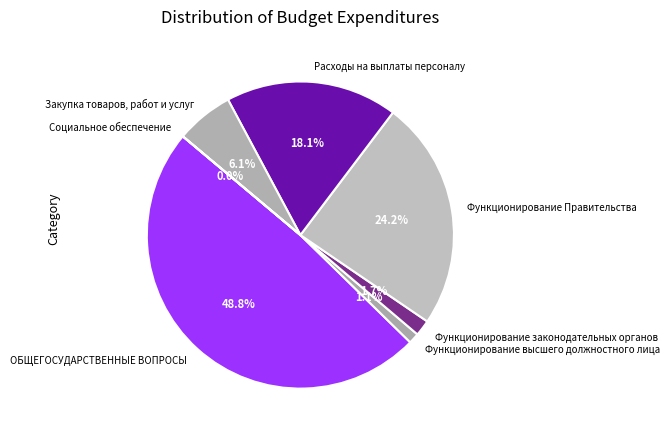

To the nearest percent, what is the difference between the largest and smallest slice percentages?

49%